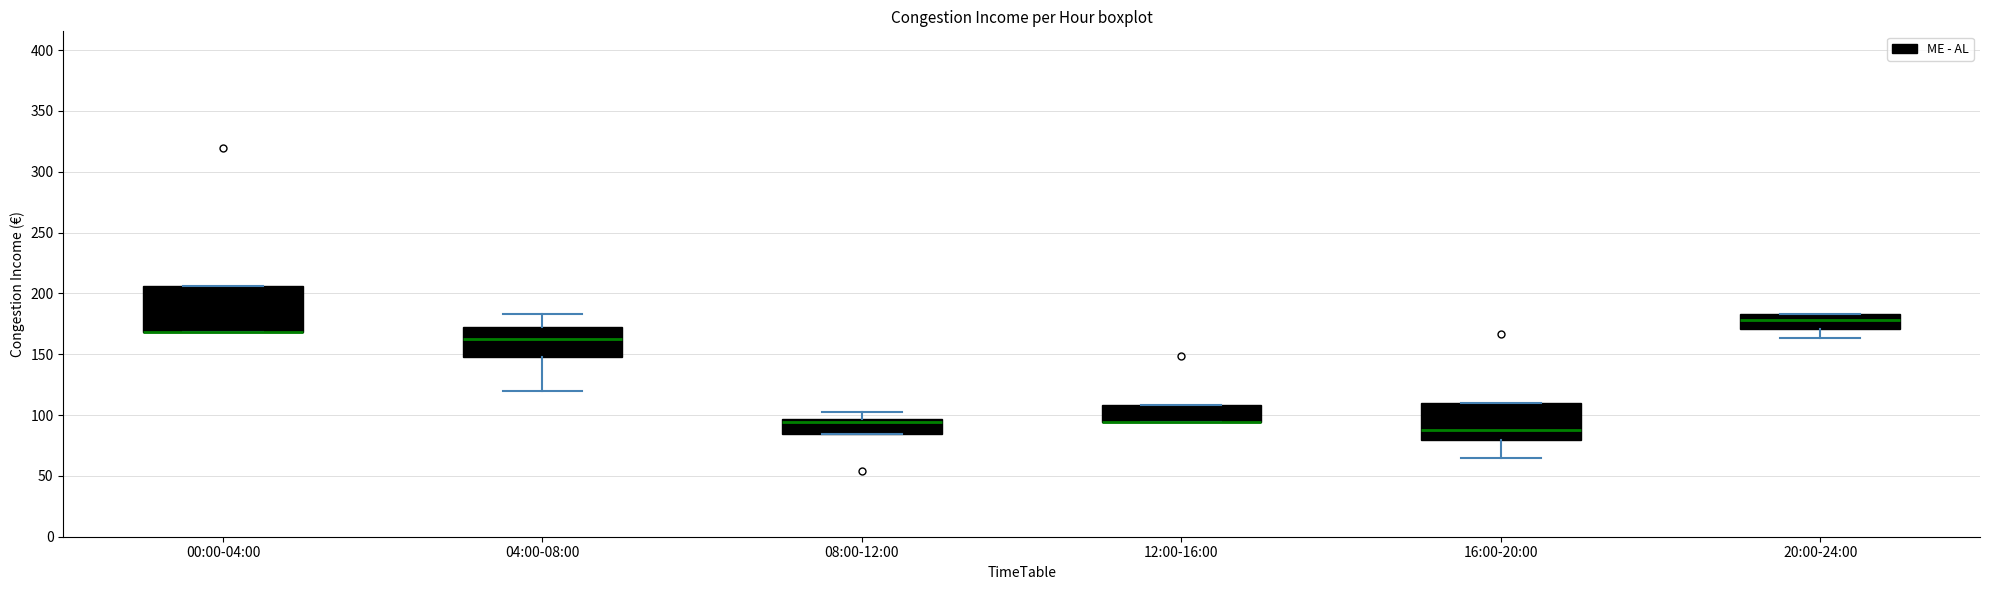

Where is the upper edge of the box for 12:00-16:00 on the y-axis? The values are not printed on the chart, so give them approximately, as read against the axis.

110